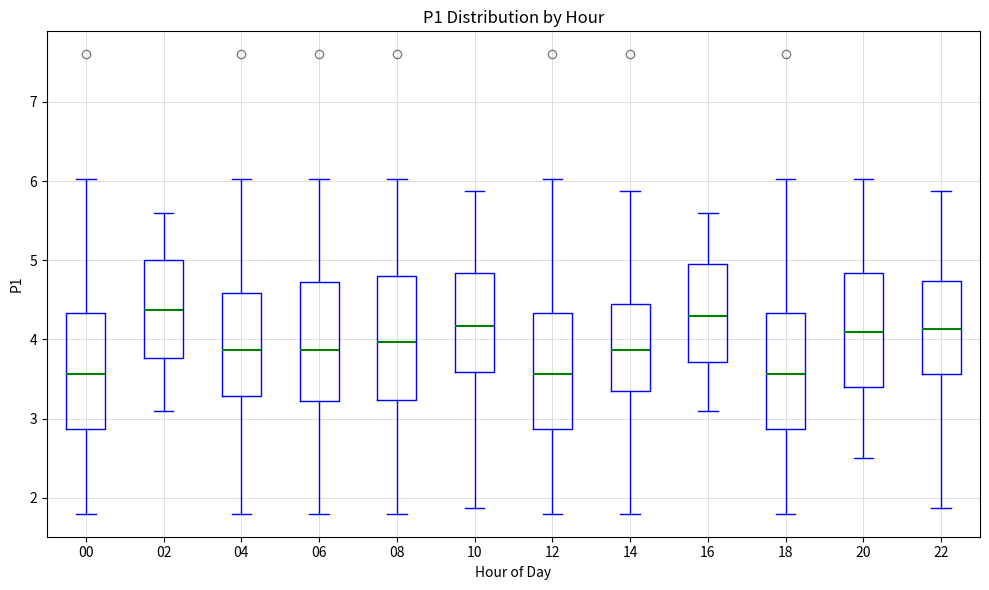

Where does the lower whisker of the box at x = 22 end on the y-axis? The values are not printed on the chart, so give them approximately, as read against the axis.

1.9